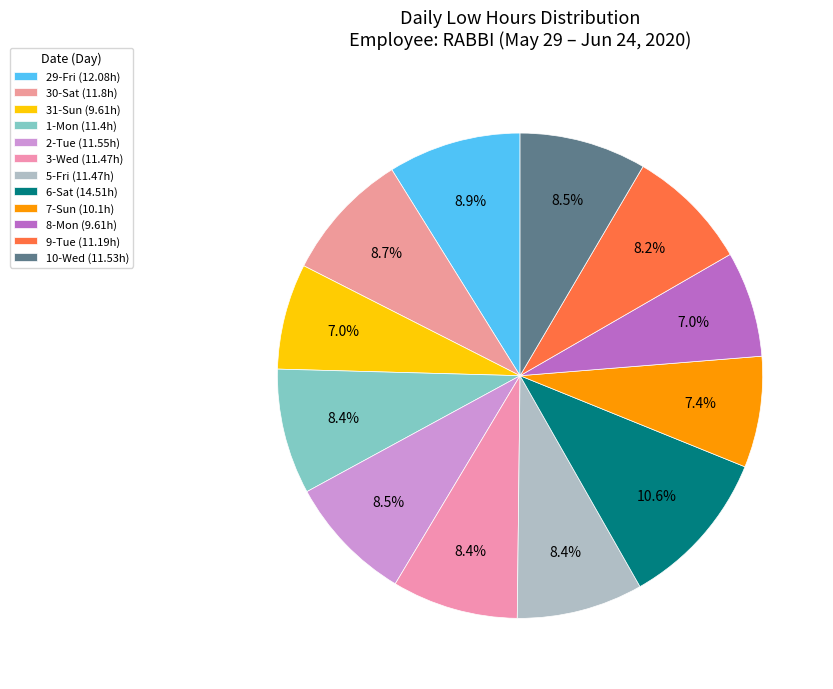

To the nearest percent, what is the difference between the largest and smallest slice percentages?

4%